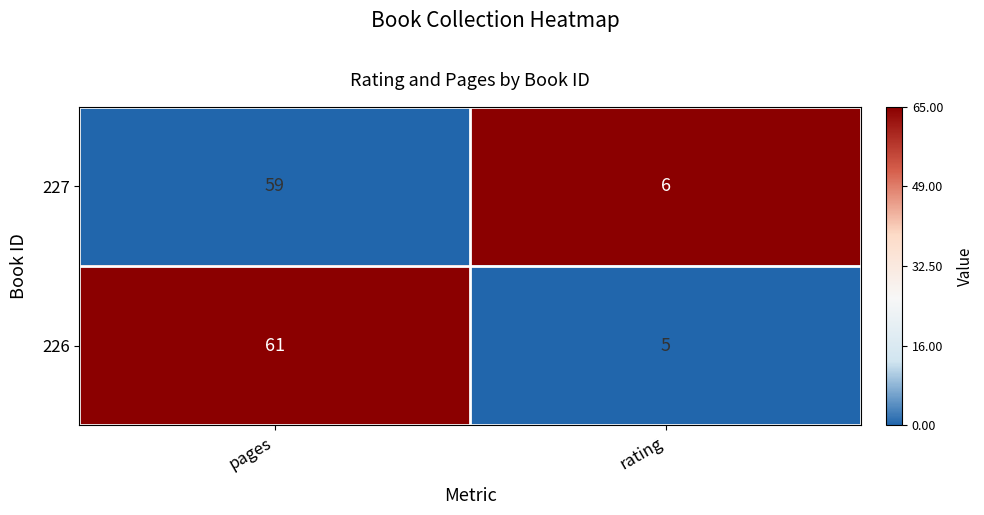

Which series changed the most between pages and rating?

226